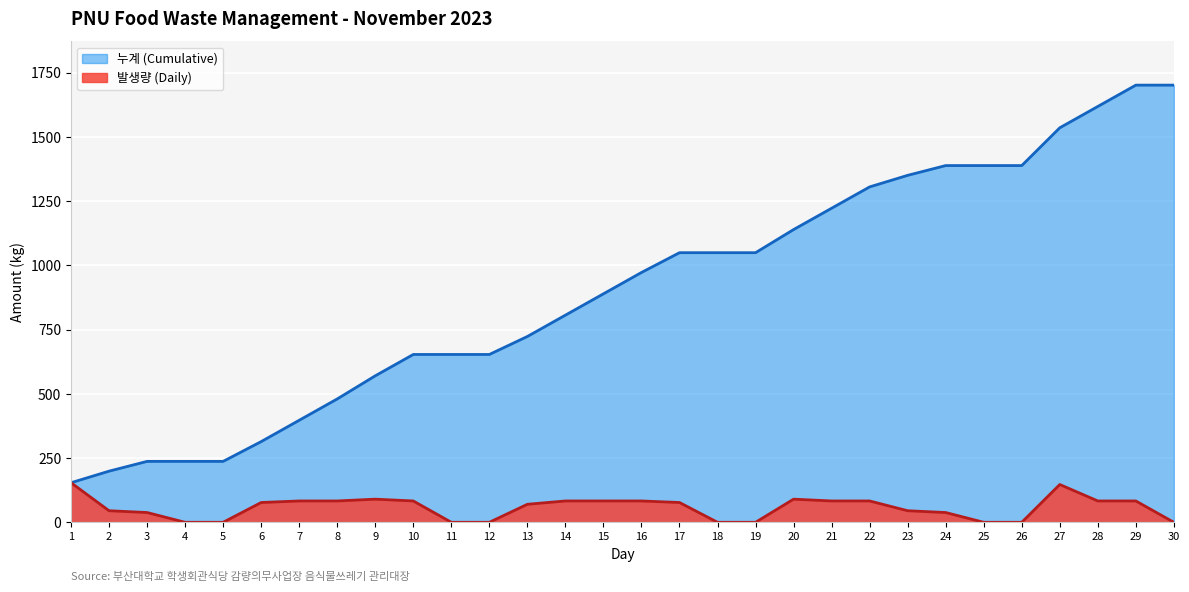

What is the spread (max minus min) of values at 14?

723